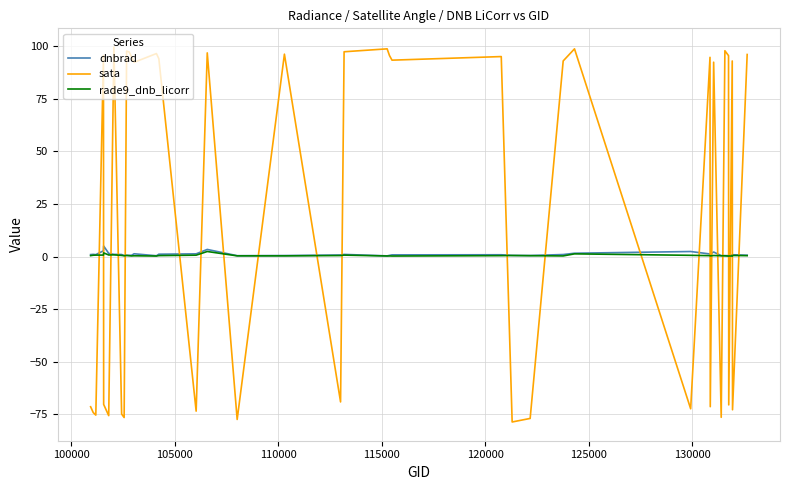

Which series has the widest spread of values?

sata